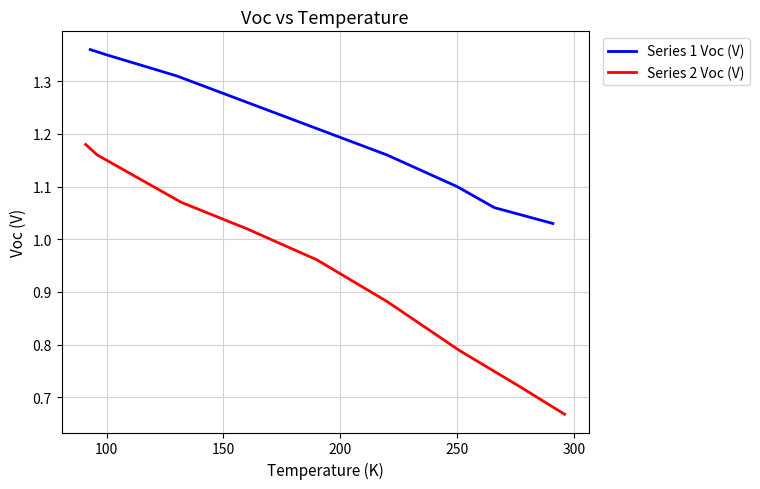

The value of Series 1 Voc (V) at 250 is 0.3. True or false?

False